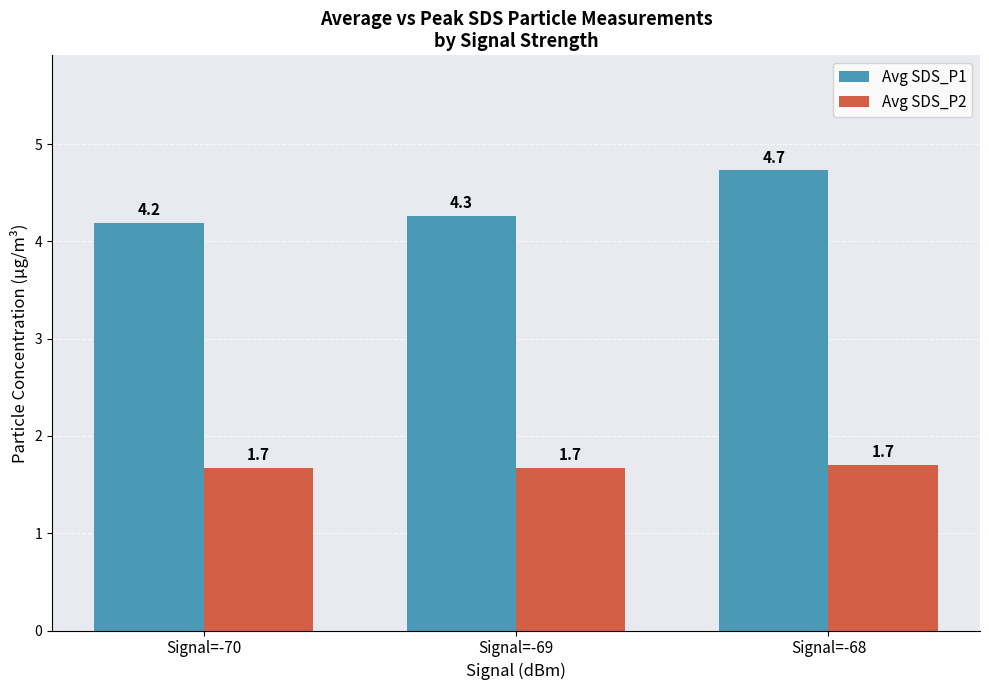

Rank the categories by Avg SDS_P1 value from highest to lowest.

Signal=-68, Signal=-69, Signal=-70